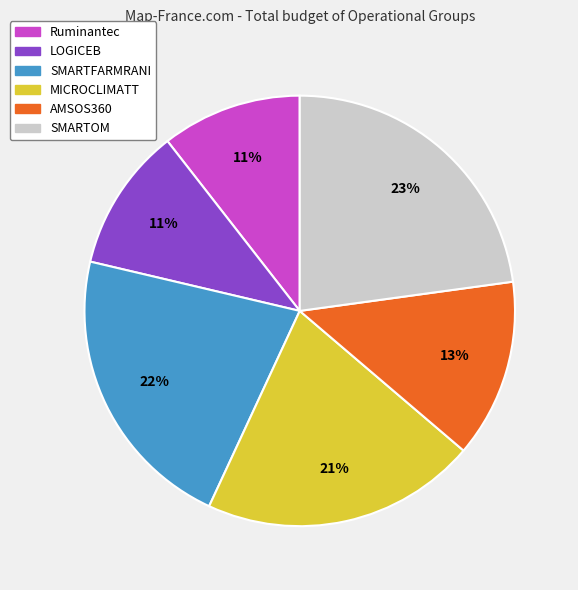

Do Ruminantec and SMARTFARMRANI together represent more than half of the pie?

No